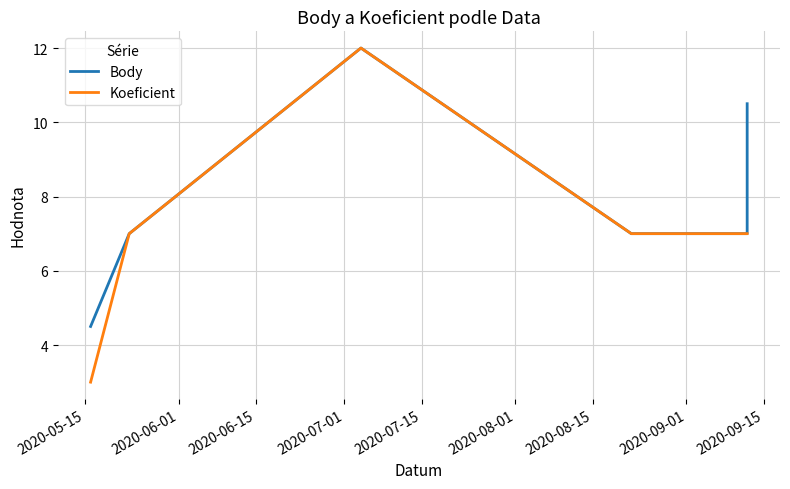

True or false: Koeficient and Body intersect in this chart.

False